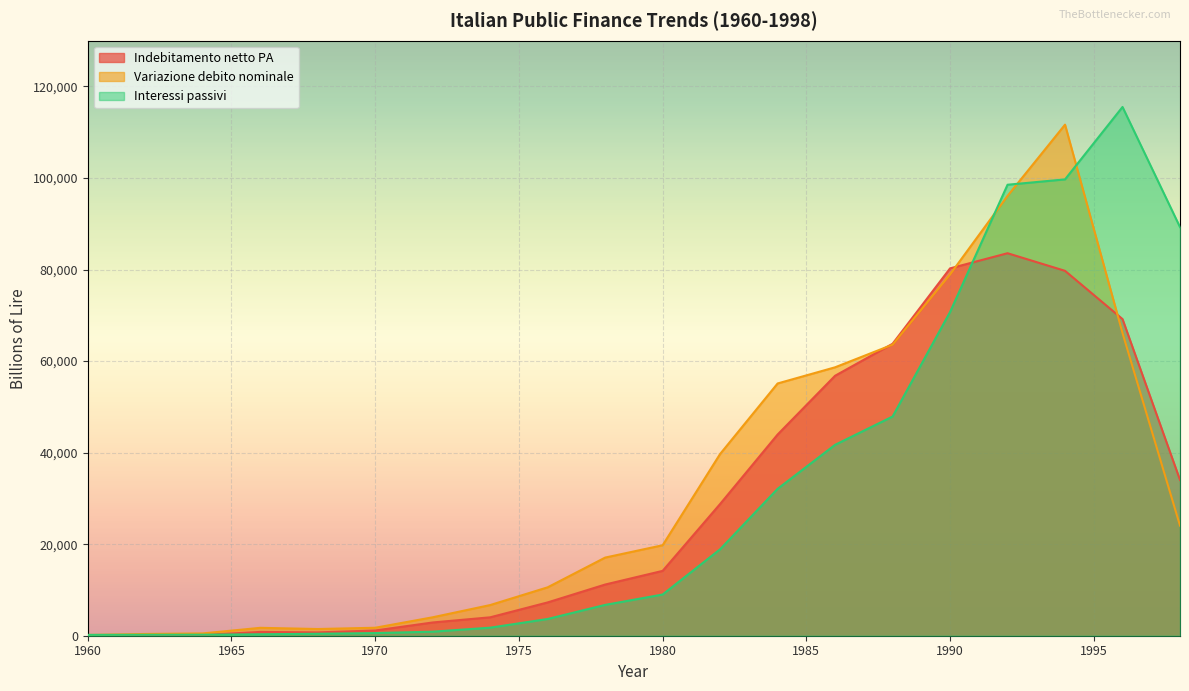

True or false: Variazione debito nominale and Interessi passivi intersect in this chart.

True